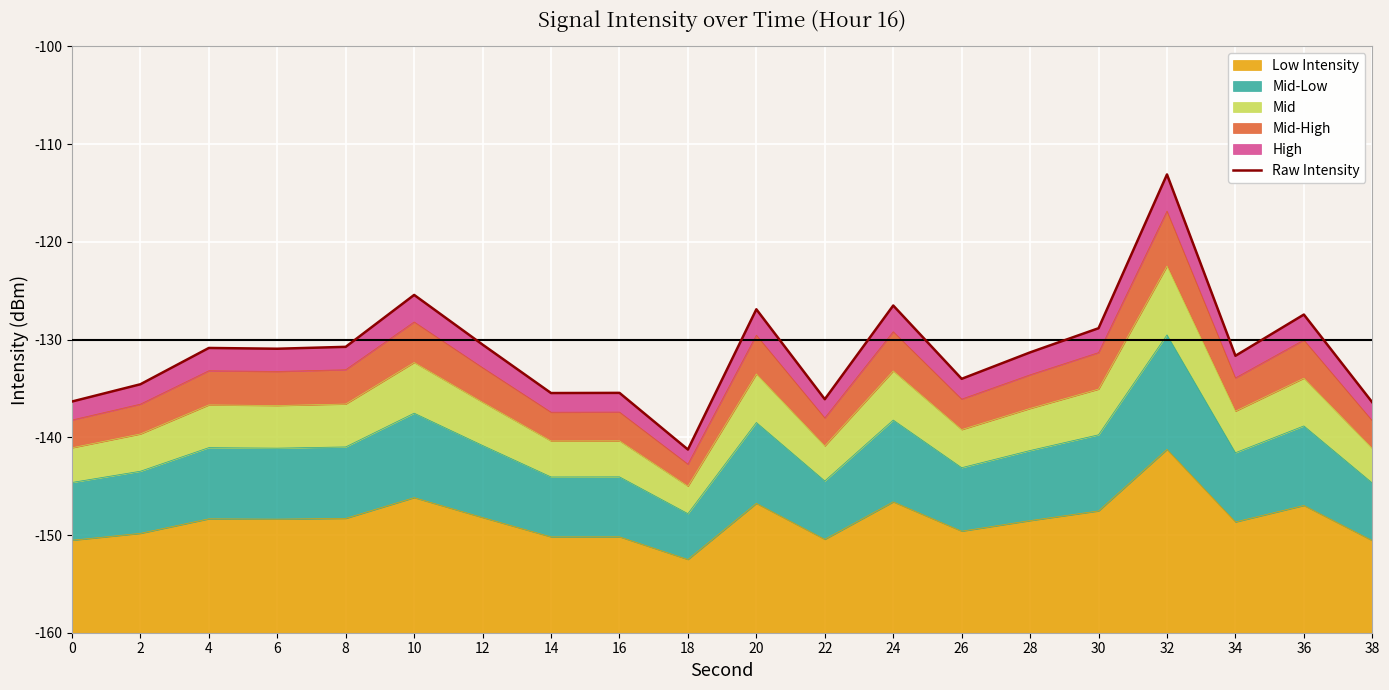

At which label is the value closest to -127?

20